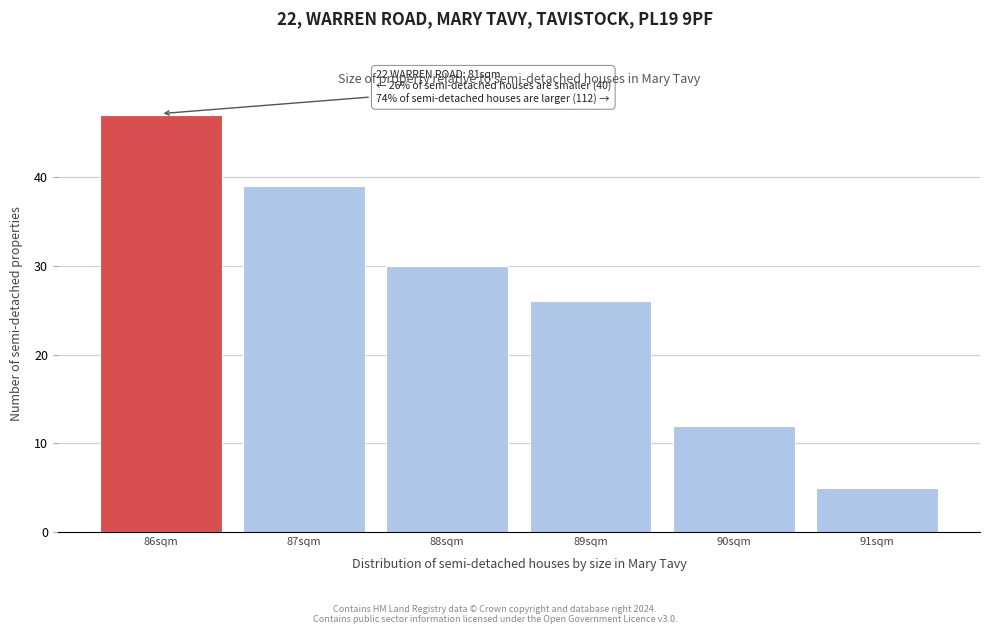

Reading left to right, transcribe all the data shown in this chart.

86sqm=47	87sqm=39	88sqm=30	89sqm=26	90sqm=12	91sqm=5